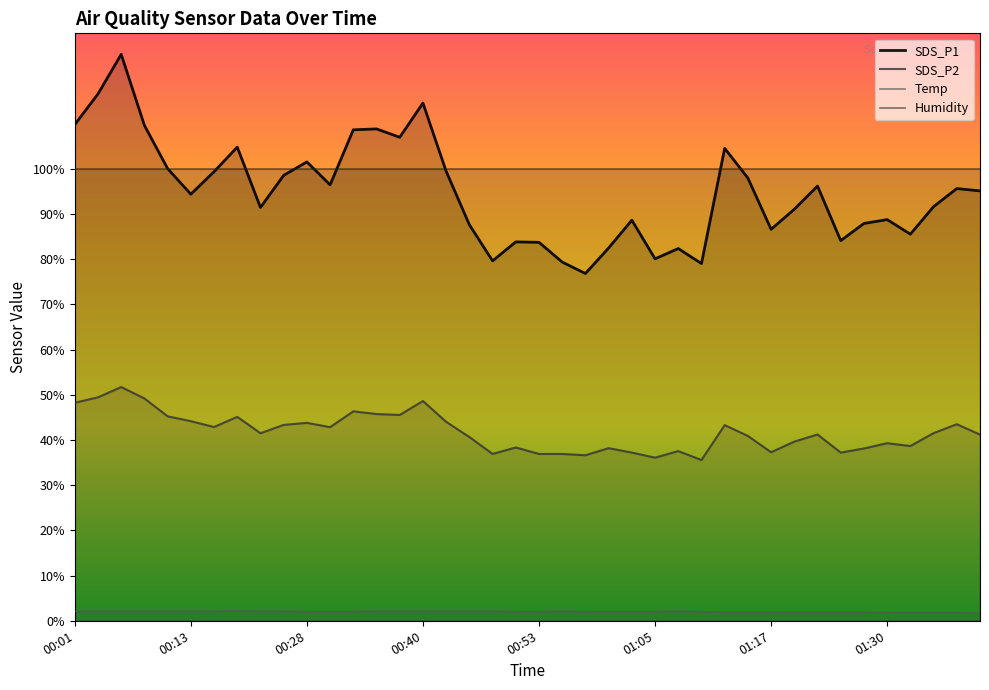

In SDS_P2, how many points are lower than both neighbors (excluding endpoints)?

11